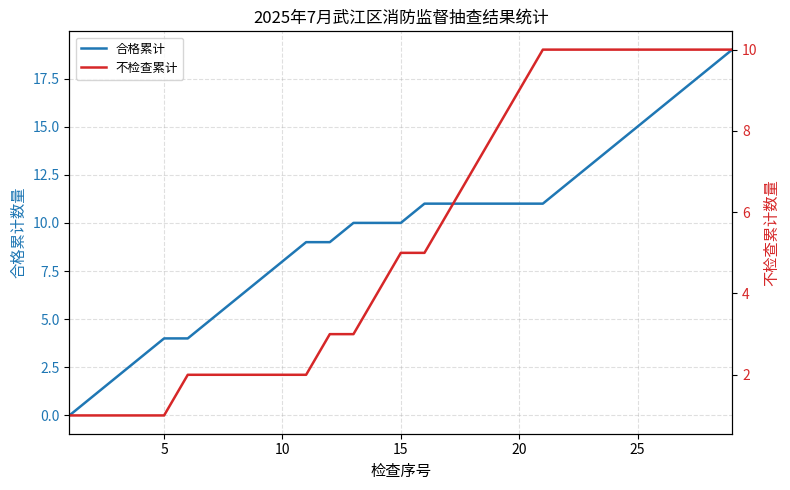

What is the maximum value for 合格累计?

19